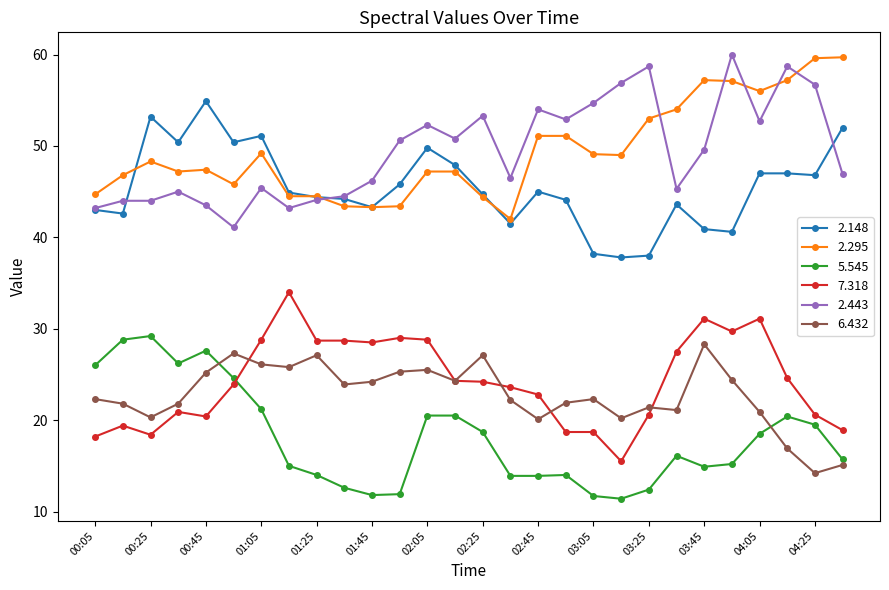

At how many categories does at least one series exceed 17?

28